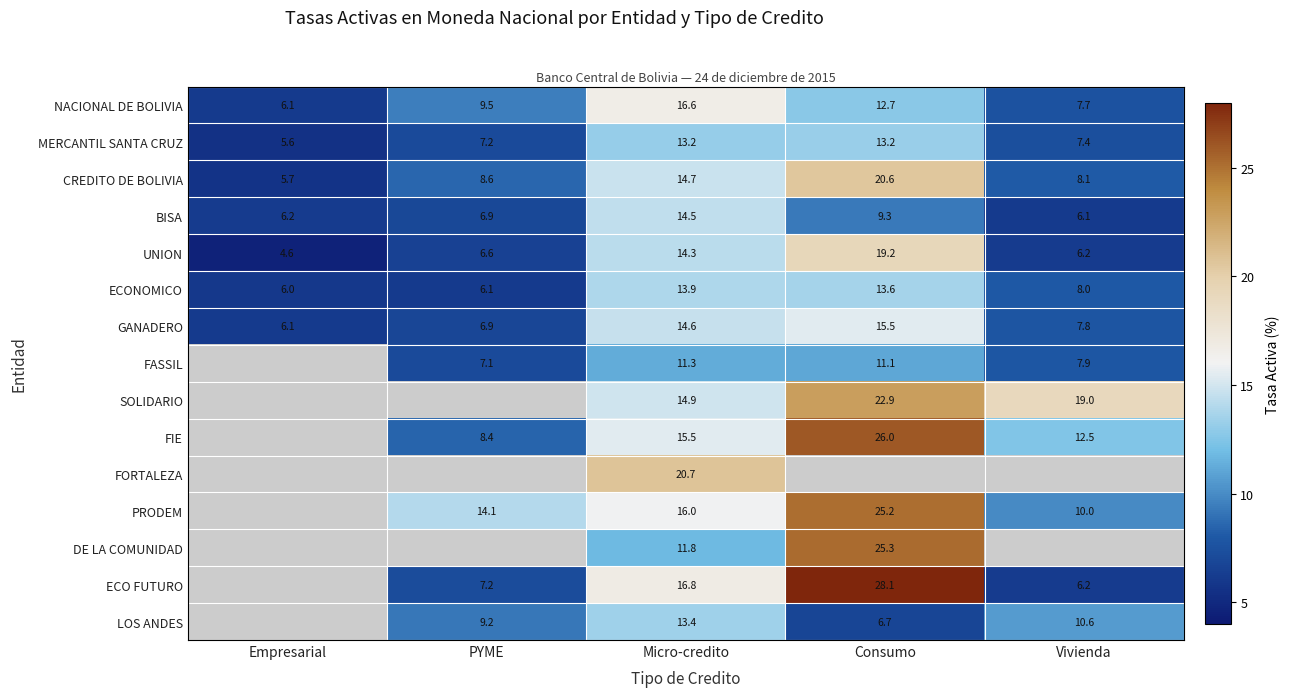

Which has a higher value, Vivienda or Empresarial?

Vivienda